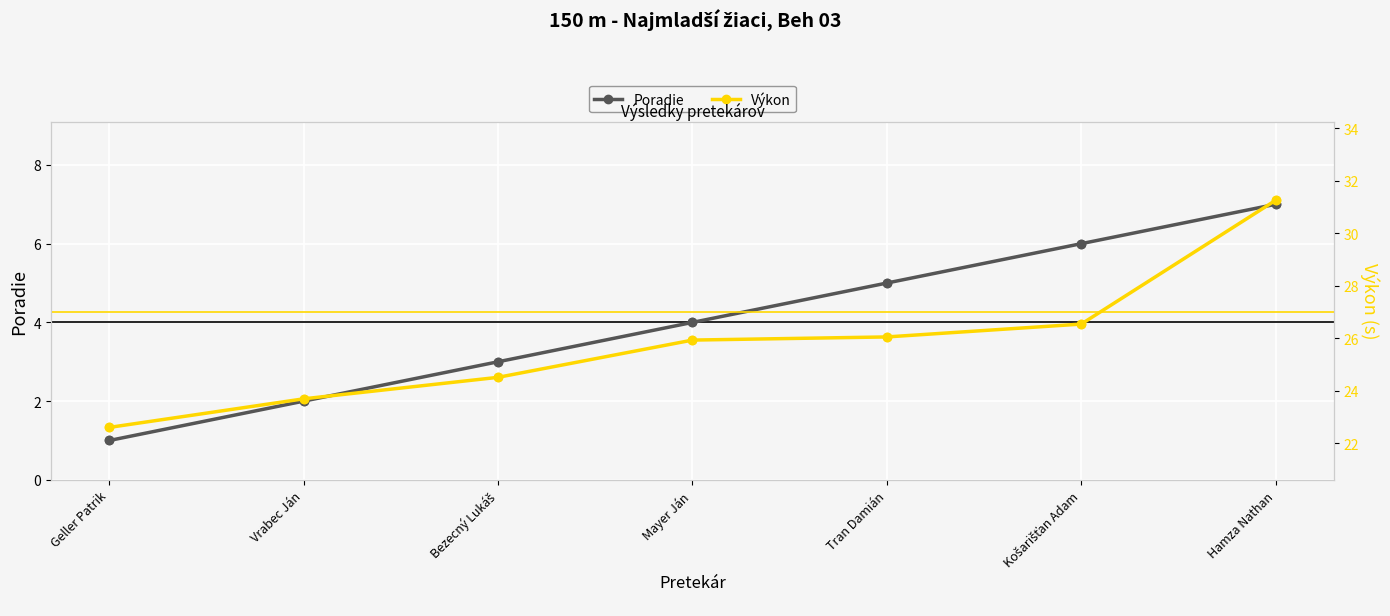

Is the value of Výkon at Bezecný Lukáš greater than the value of Poradie at Geller Patrik?

Yes